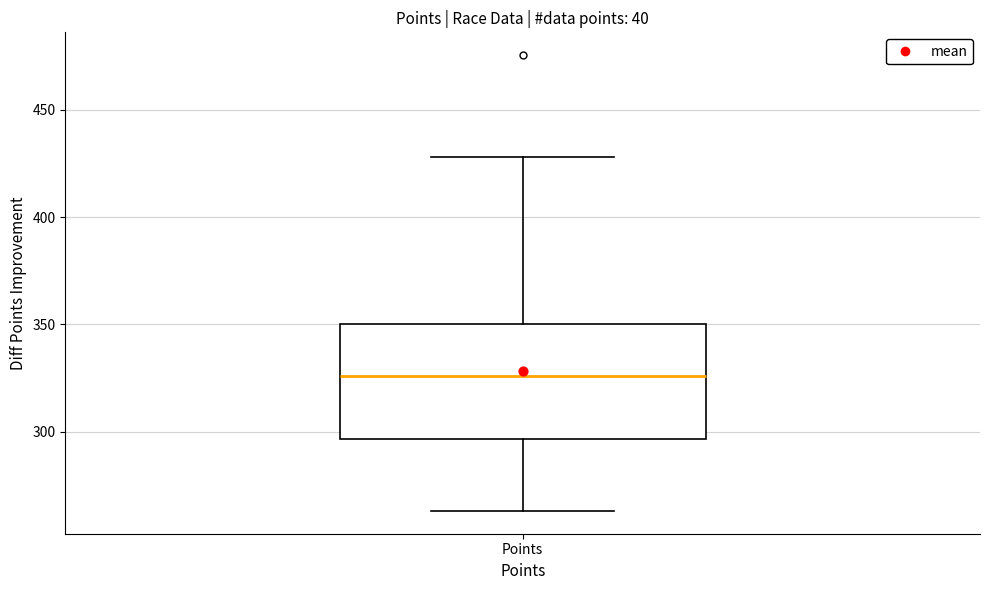

Transcribe this box plot: give where the median line is, the range the box spans, and where the two whiskers end, as read against the y-axis. The values are not printed on the chart, so give them approximately, as read against the axis.

median 325, box 295 to 350, whiskers 265 to 430